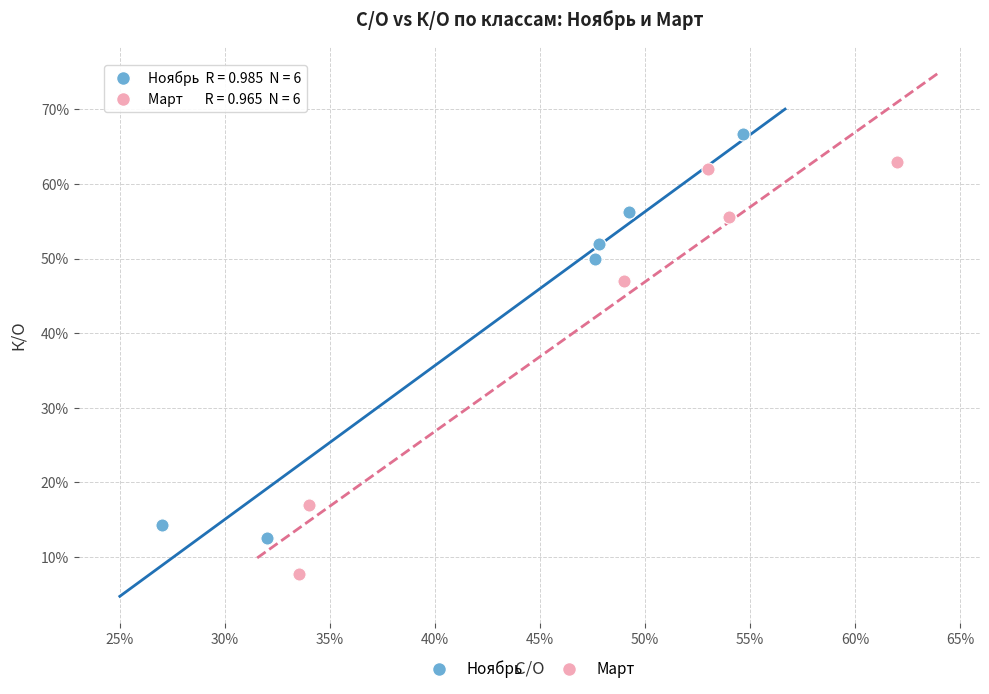

Which series contains the lowest Y value?

Март